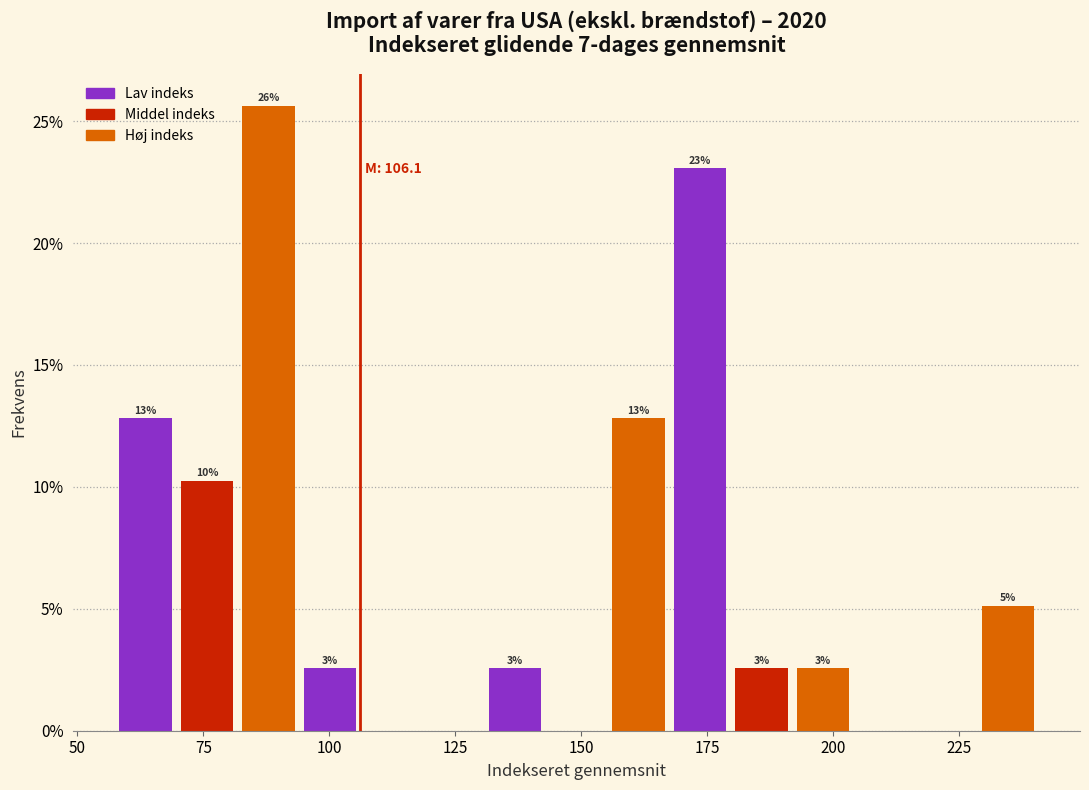

Around what value on the x-axis is the tallest bar? Give the approximate position of its centre, as read against the axis.

90